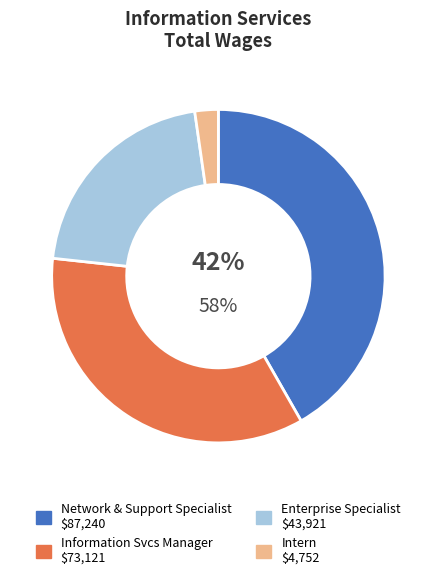

To the nearest percent, what is the average slice percentage?

25%